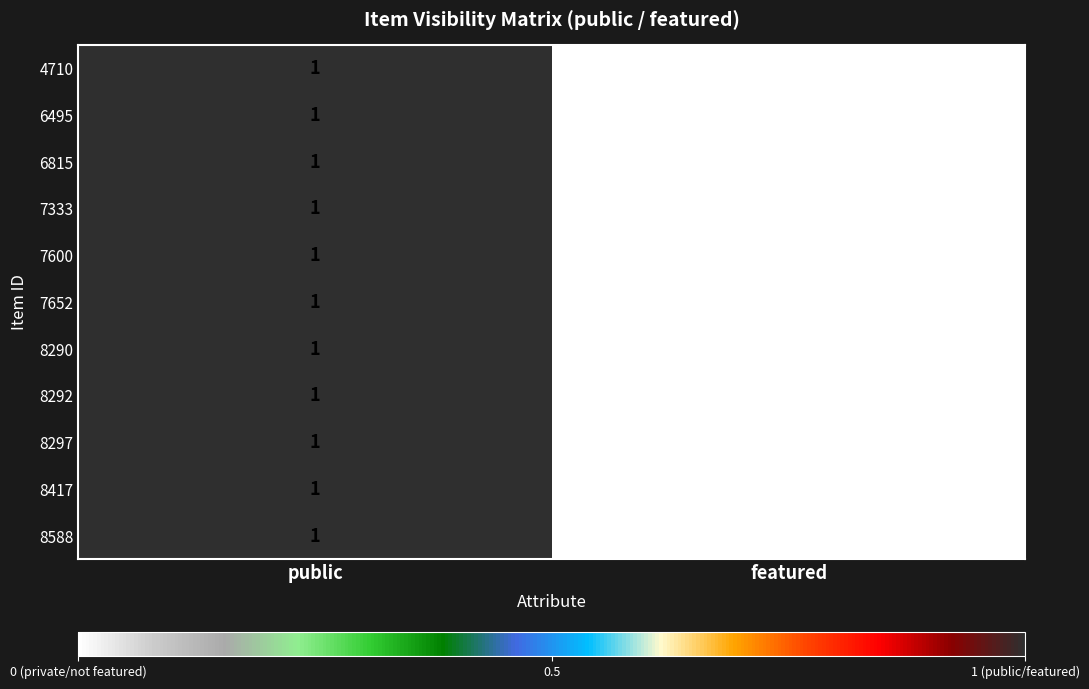

Reading left to right, extract all data points from this chart.

4710: public=1	featured=0
6495: public=1	featured=0
6815: public=1	featured=0
7333: public=1	featured=0
7600: public=1	featured=0
7652: public=1	featured=0
8290: public=1	featured=0
8292: public=1	featured=0
8297: public=1	featured=0
8417: public=1	featured=0
8588: public=1	featured=0